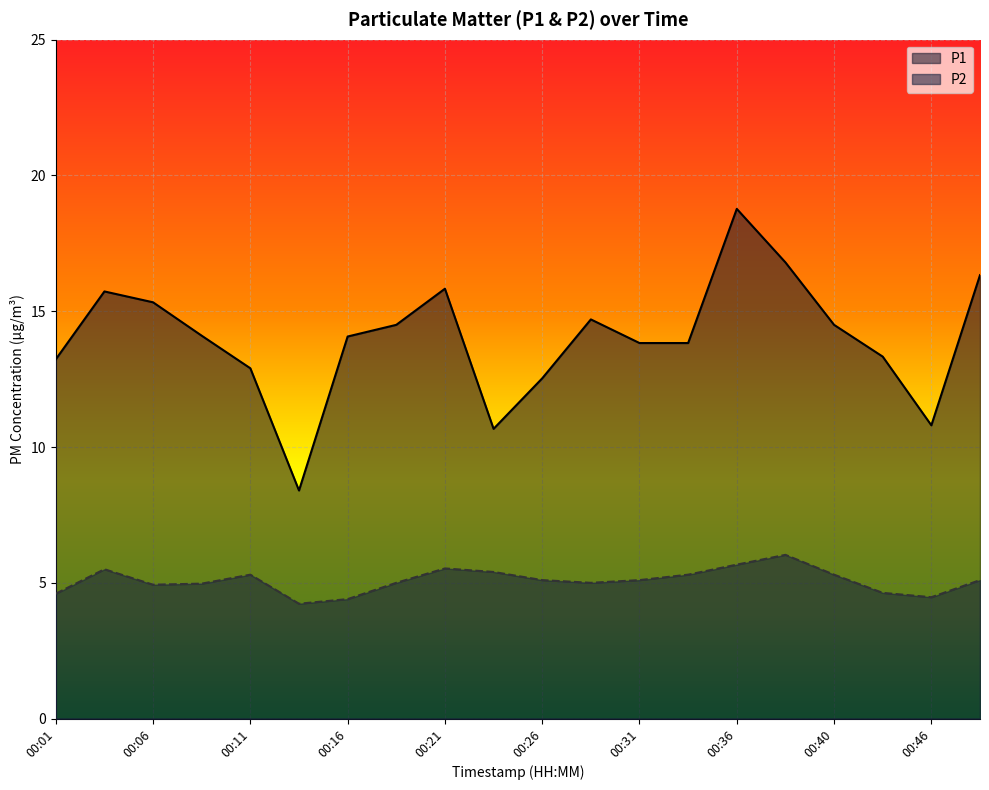

True or false: P2 and P1 cross at least once.

False